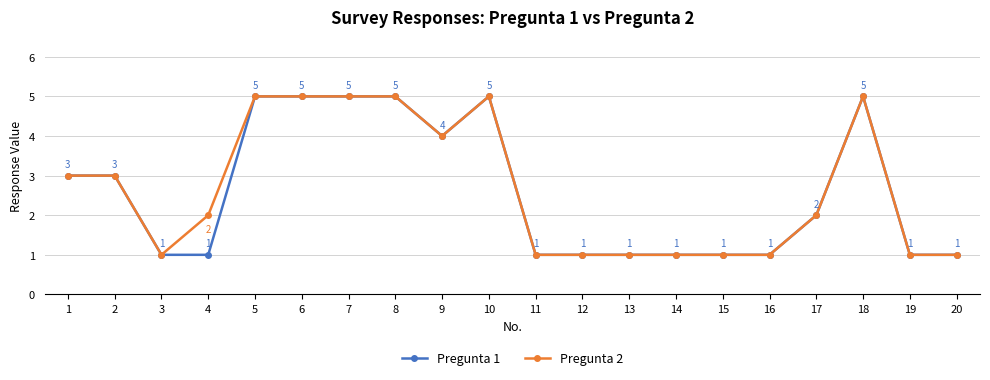

What are all the series names shown in the legend?

Pregunta 1, Pregunta 2